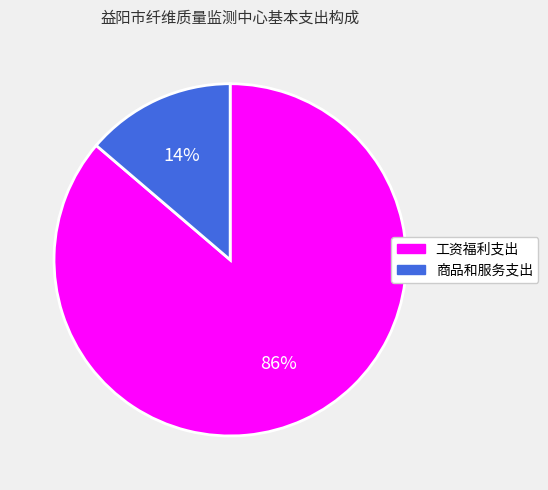

How many segments does this pie chart have?

2